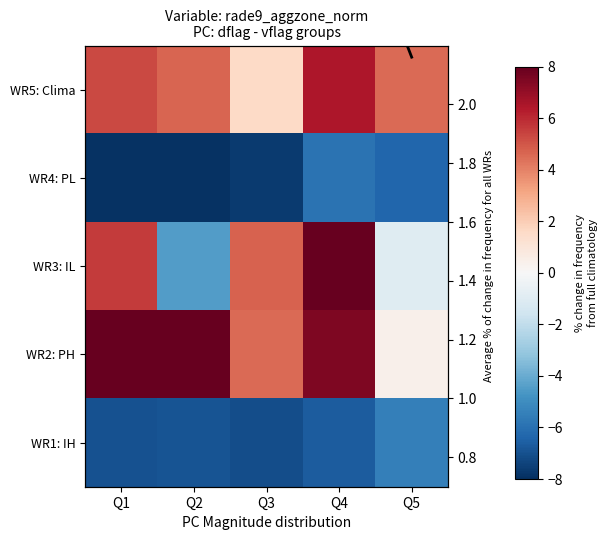

What is the difference between the highest and lowest values at Q5?

10.9